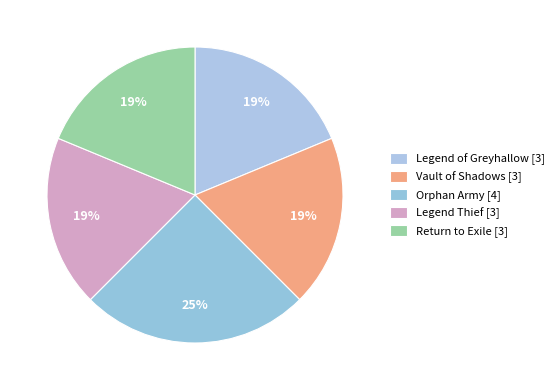

True or false: Orphan Army accounts for 34% of the total.

False